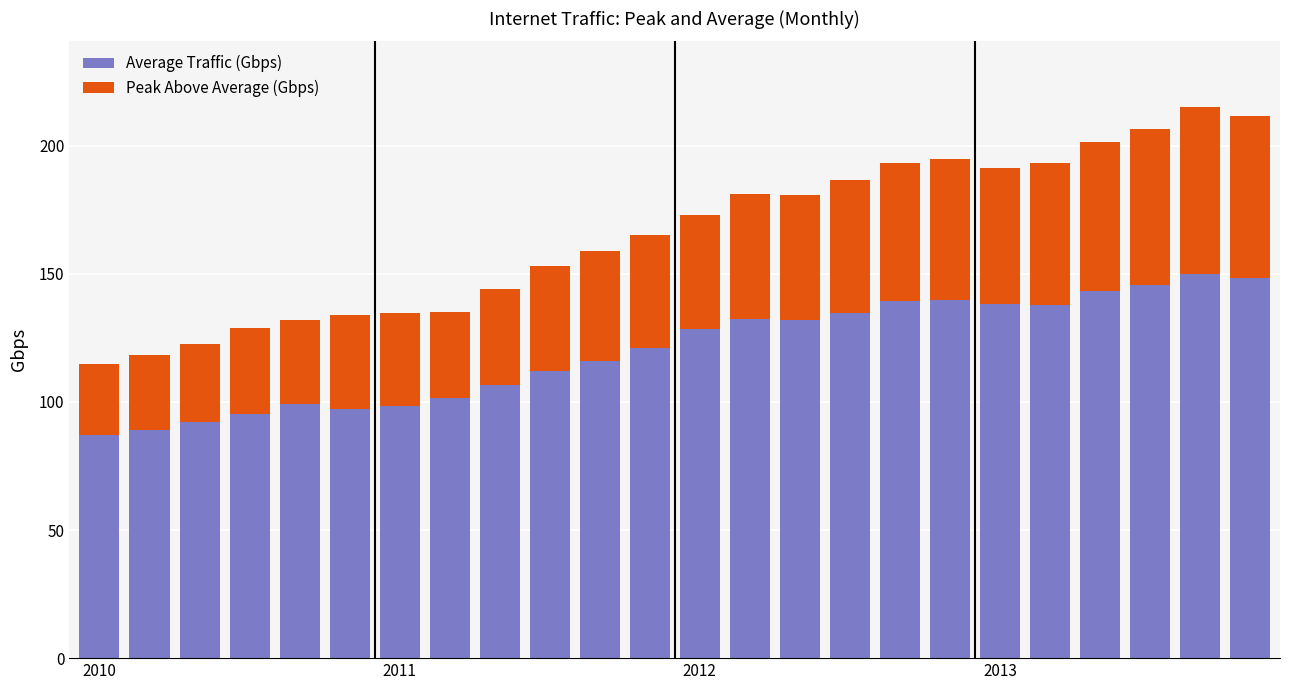

How many values in the Average Traffic (Gbps) series are below 128?

12